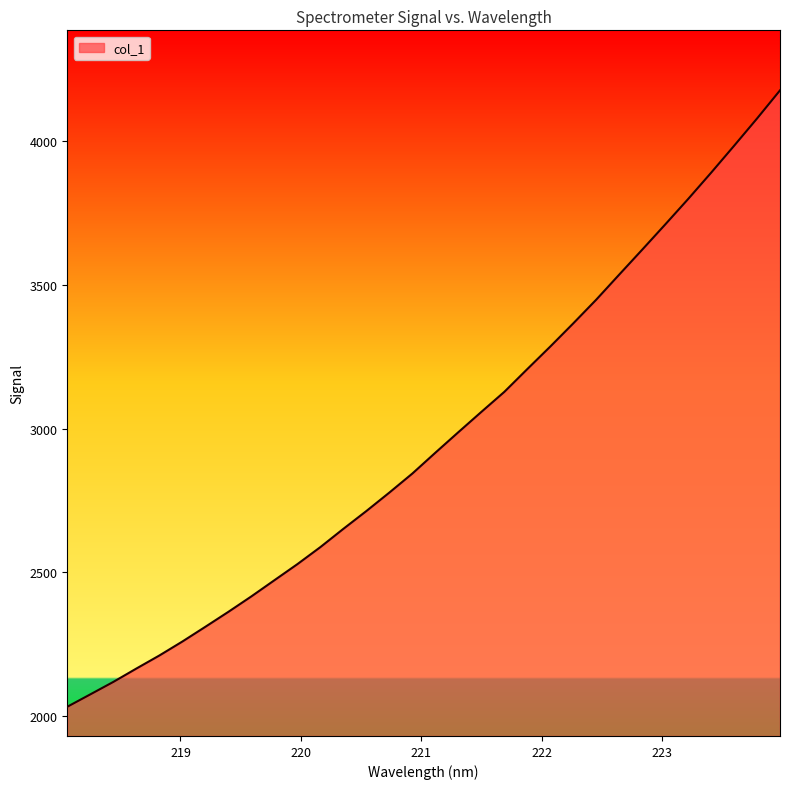

What is the smallest value displayed?

2032.5